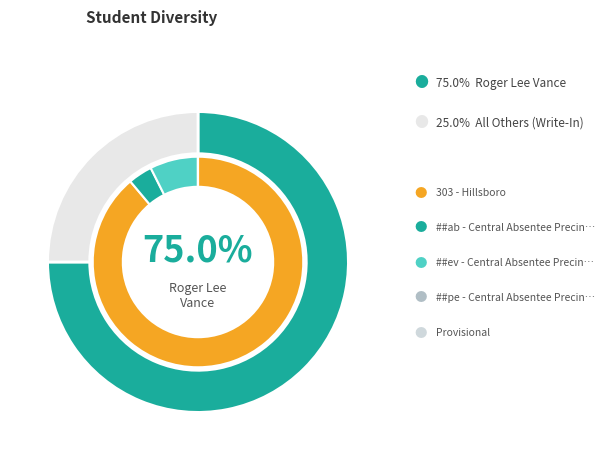

Is it true that ##ab - Central Absentee Precinct is 4% of the pie?

True